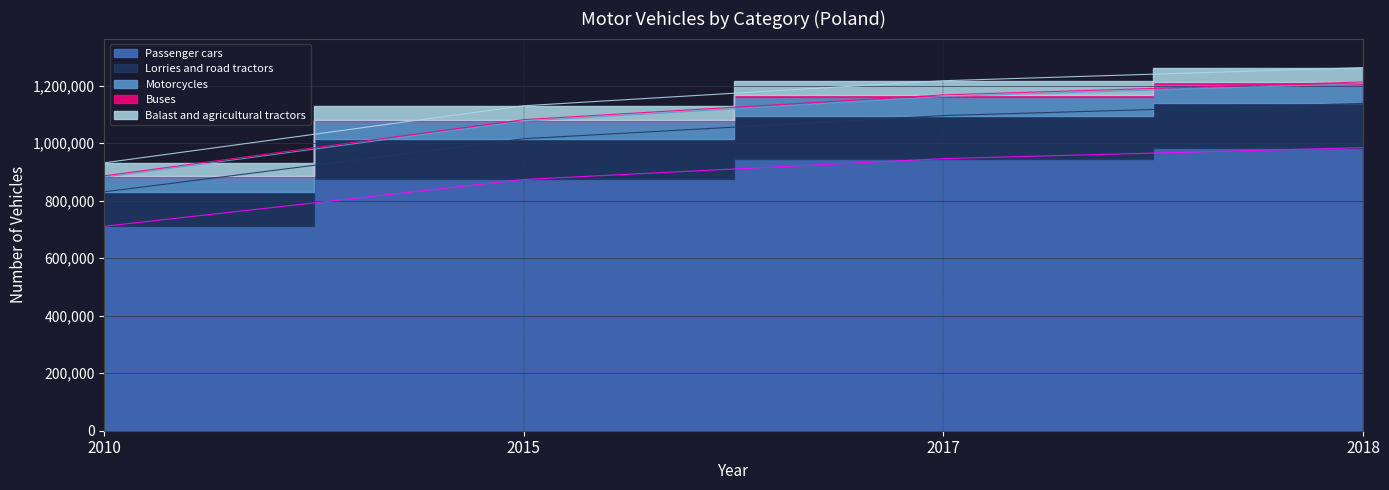

Reading left to right, transcribe all the data shown in this chart.

Passenger cars: 2010=710603	2015=873351	2017=945914	2018=984068
Lorries and road tractors: 2010=830357	2015=1014988	2017=1095513	2018=1137974
Motorcycles: 2010=885957	2015=1081409	2017=1167371	2018=1212374
Buses: 2010=881500	2015=1076149	2017=1161722	2018=1206496
Balast and agricultural tractors: 2010=931326	2015=1129598	2017=1216630	2018=1262193